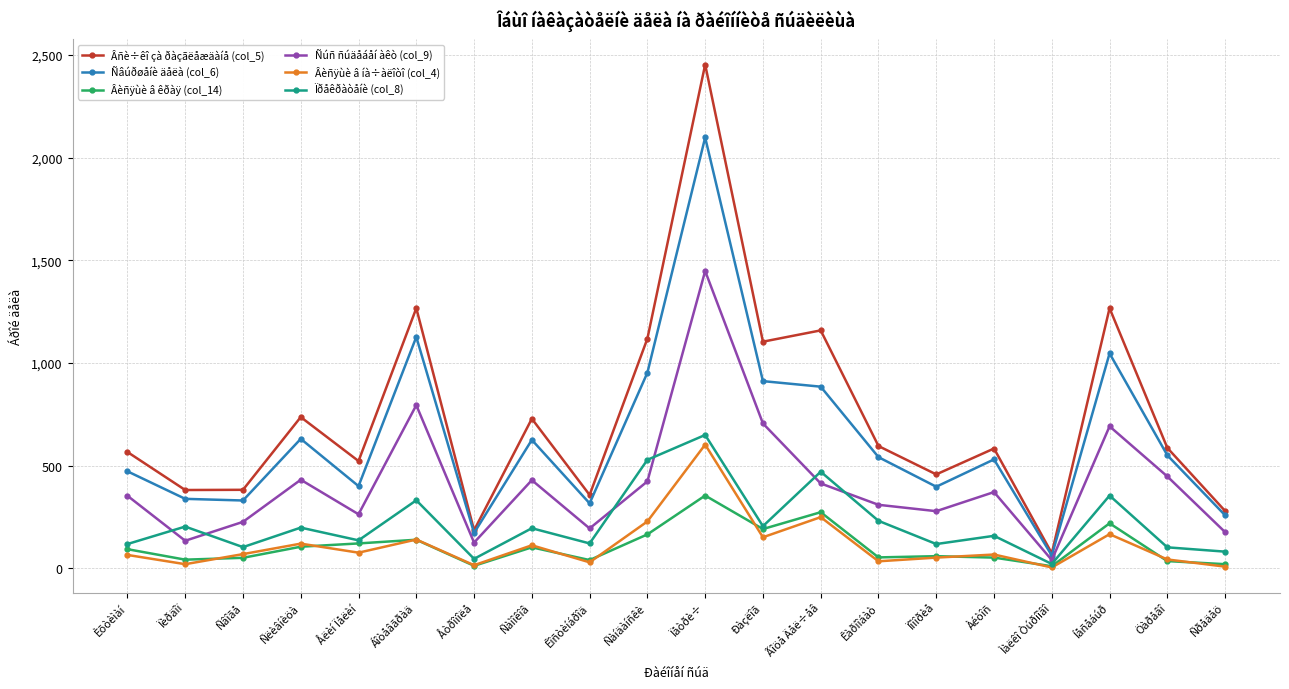

Which series has the widest spread of values?

Âñè÷êî çà ðàçãëåæäàíå (col_5)